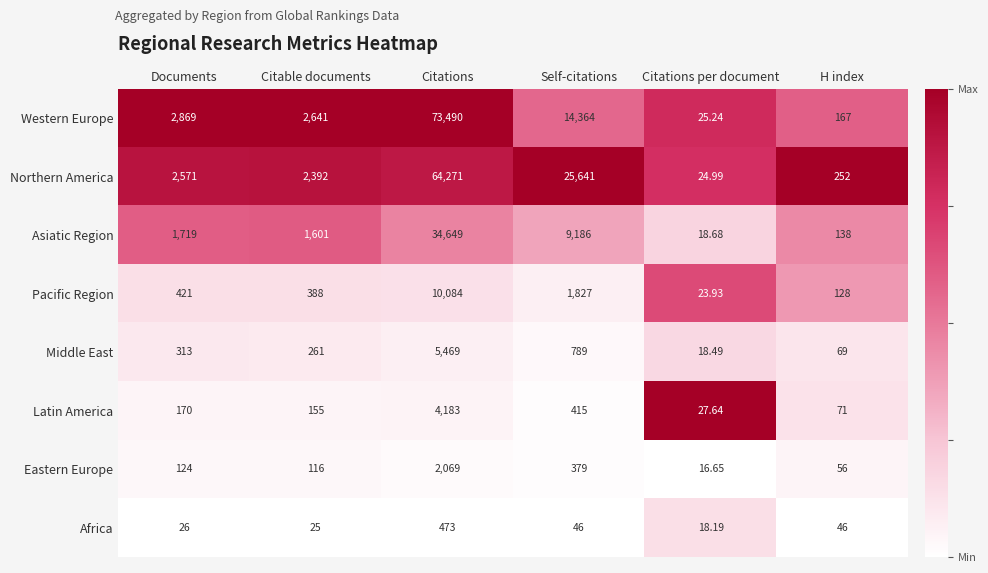

At which label is Asiatic Region closest to 17333?

Self-citations